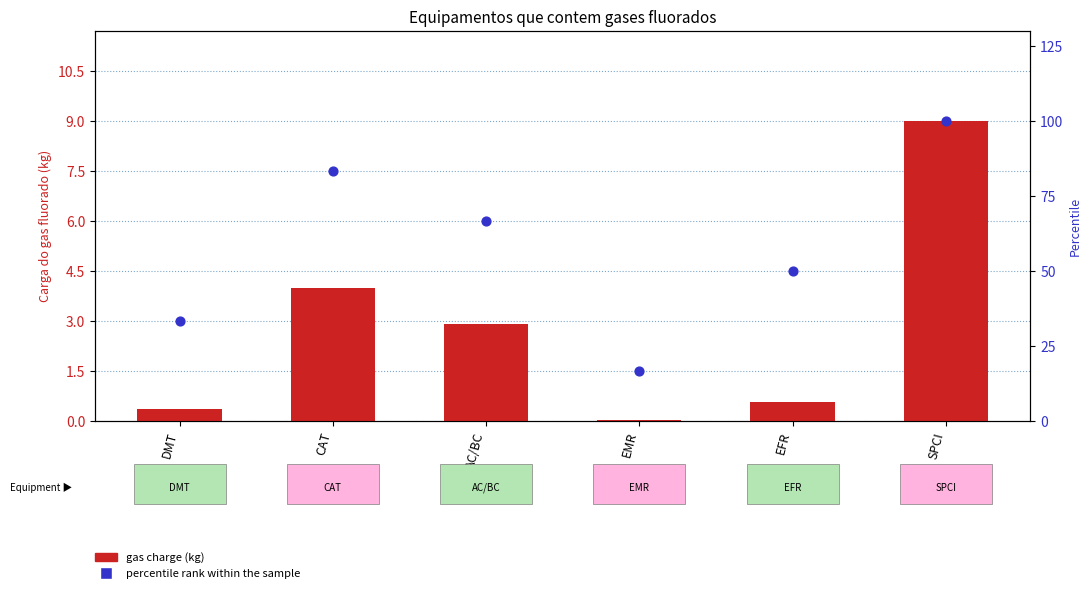

What are all the series names shown in the legend?

gas charge (kg), percentile rank within the sample